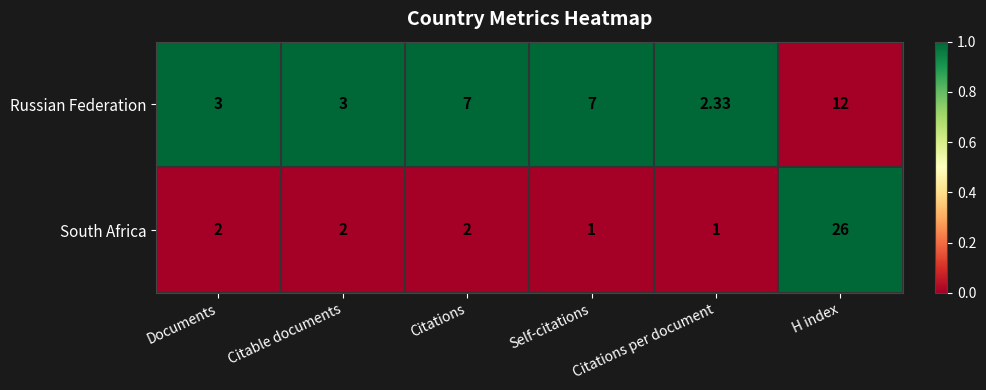

Is the value of South Africa at Self-citations greater than the value of Russian Federation at Citations?

No